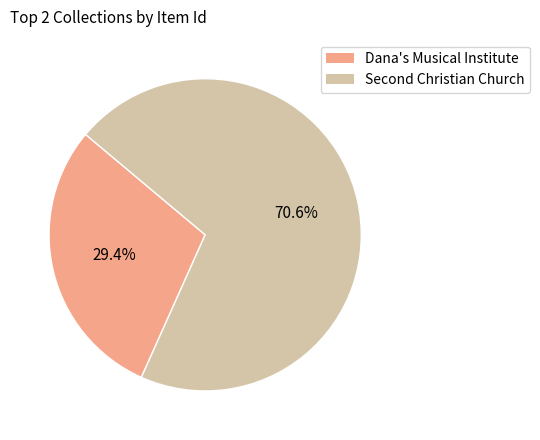

Which category has the smallest portion of the pie?

Dana's Musical Institute